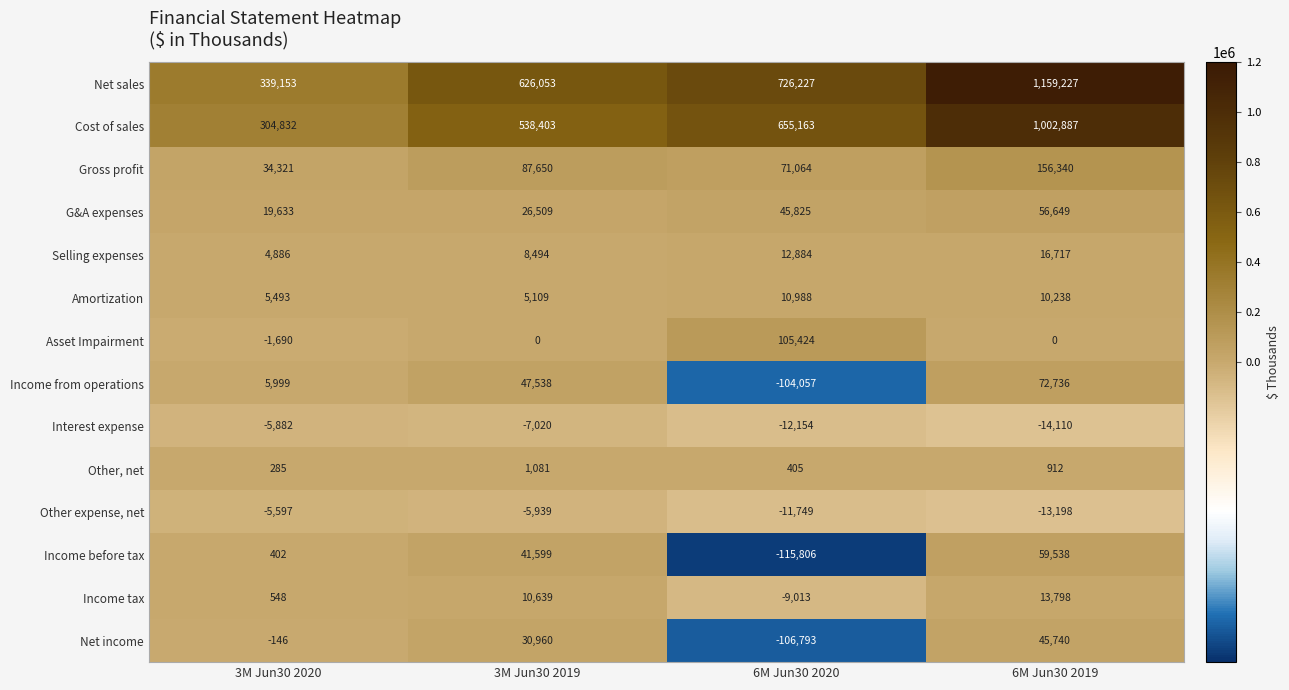

What is the maximum value shown in the chart?

1159227